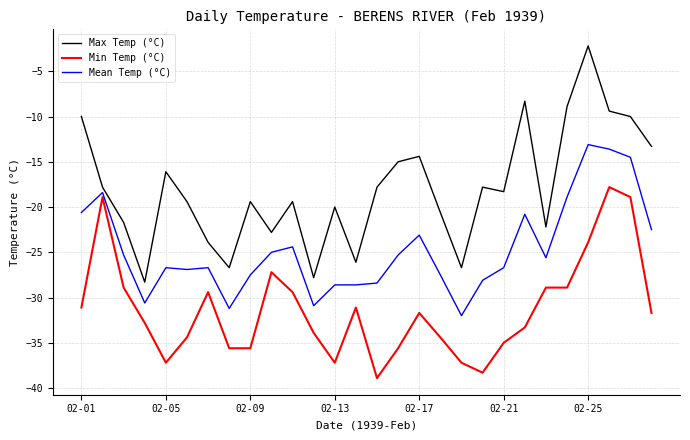

What is the greatest value displayed?

-2.2